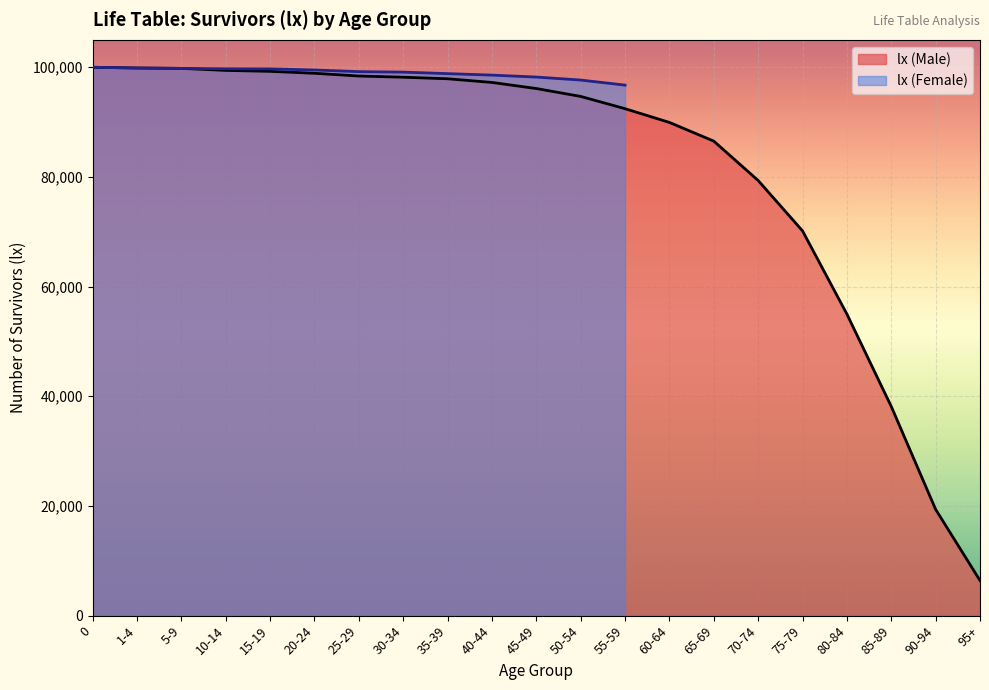

What is the maximum value shown in the chart?

100000